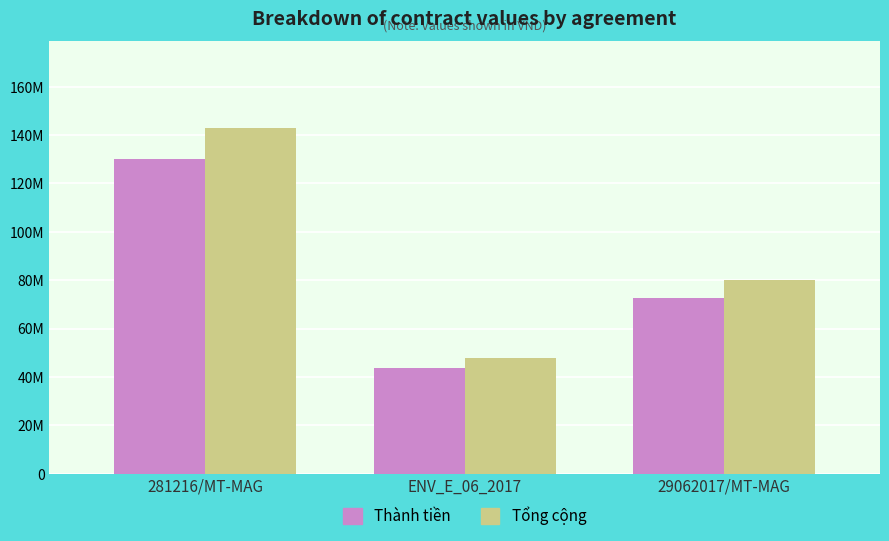

The value of Tổng cộng at 29062017/MT-MAG is 80000000.3. True or false?

True